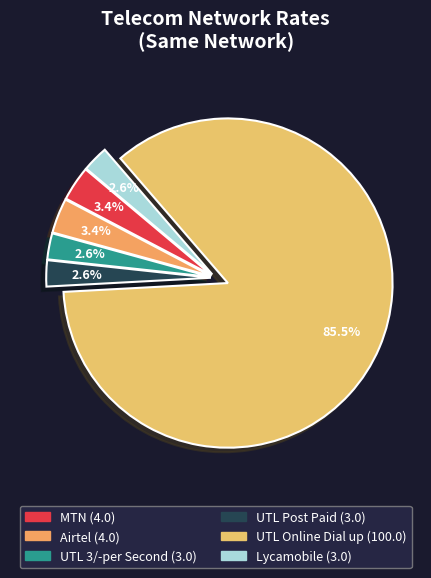

What percentage is the UTL Online Dial up slice, to the nearest percent?

85%